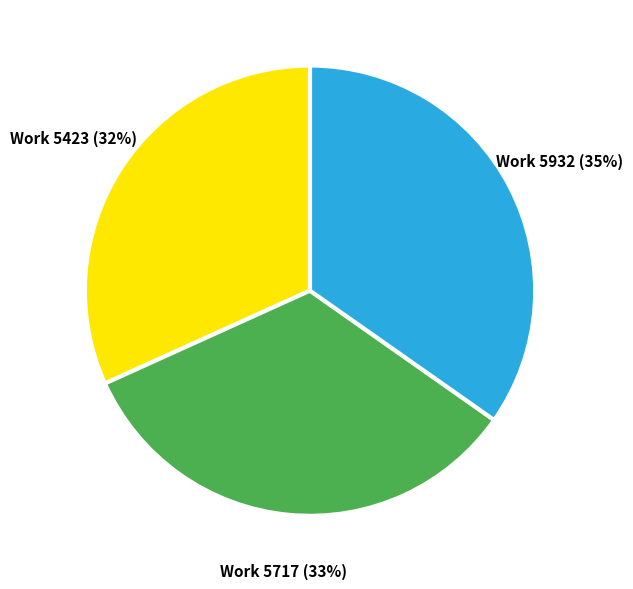

What is the largest slice in the pie chart?

Work 5932